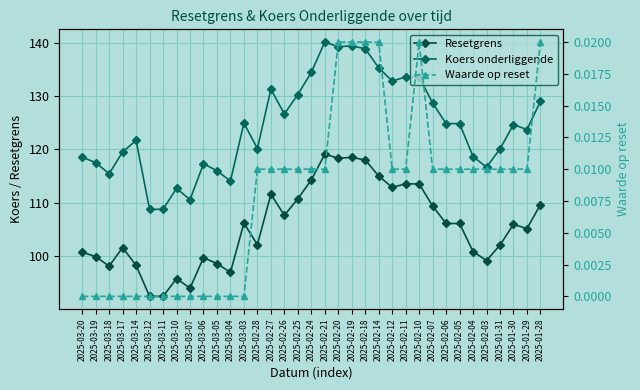

Rank the series by their maximum value, from highest to lowest.

Koers onderliggende, Resetgrens, Waarde op reset